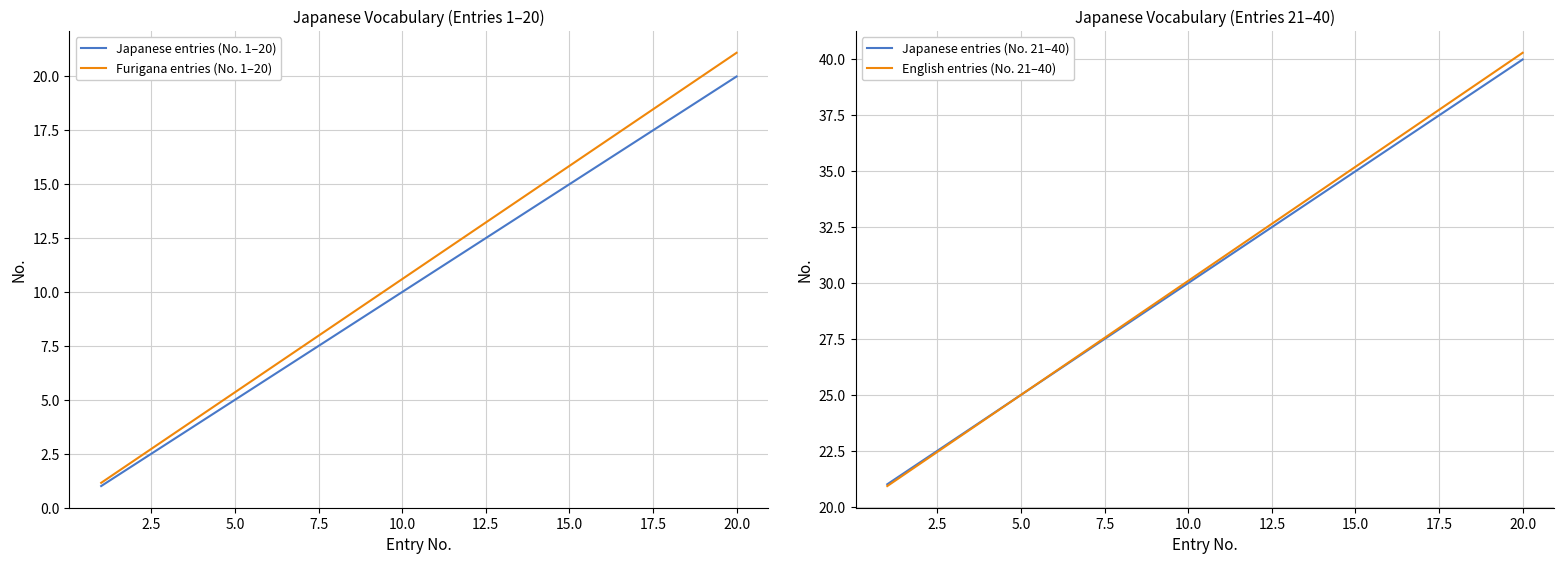

At which label does Furigana entries (No. 1–20) reach its peak?

20.0